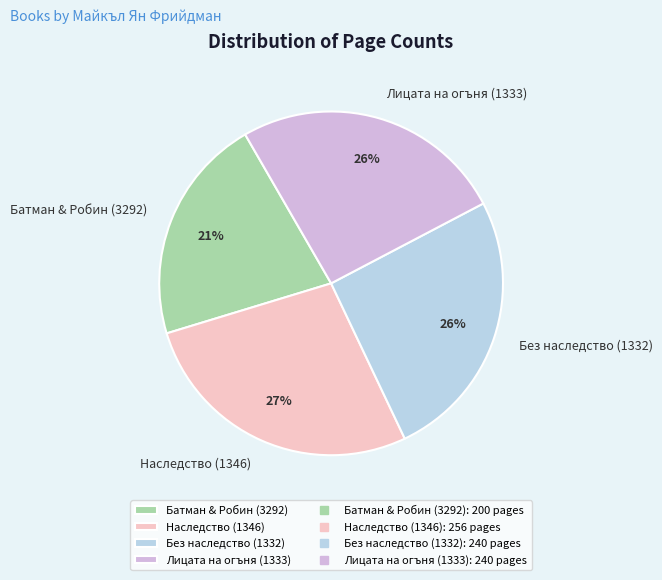

Which has a higher value, Наследство (1346) or Батман & Робин (3292)?

Наследство (1346)